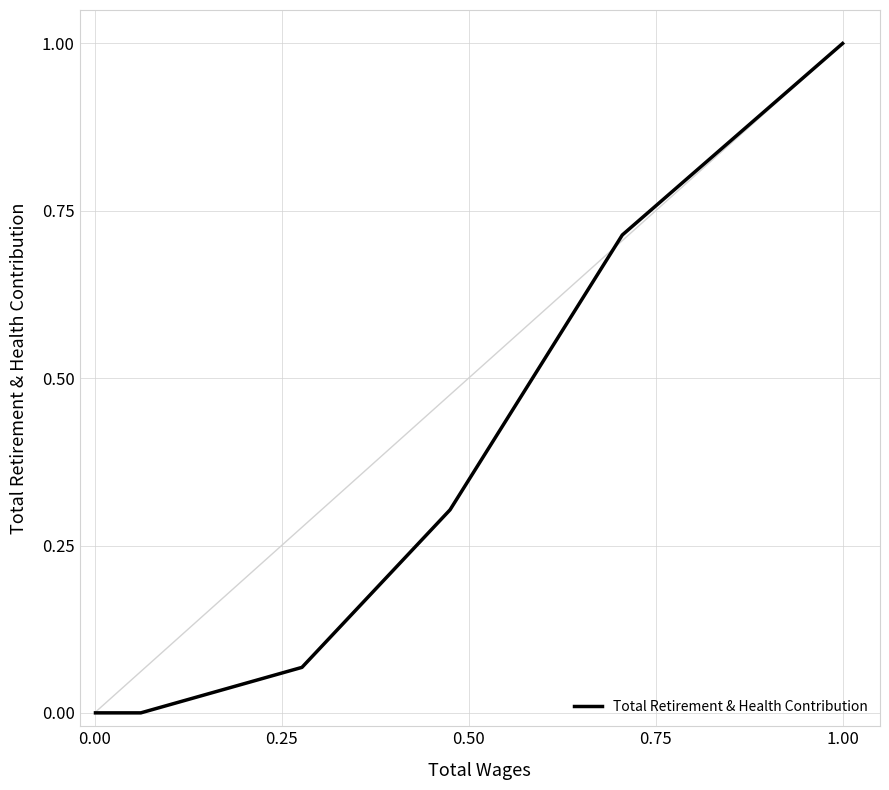

What is the difference between the maximum and minimum values?

1.0